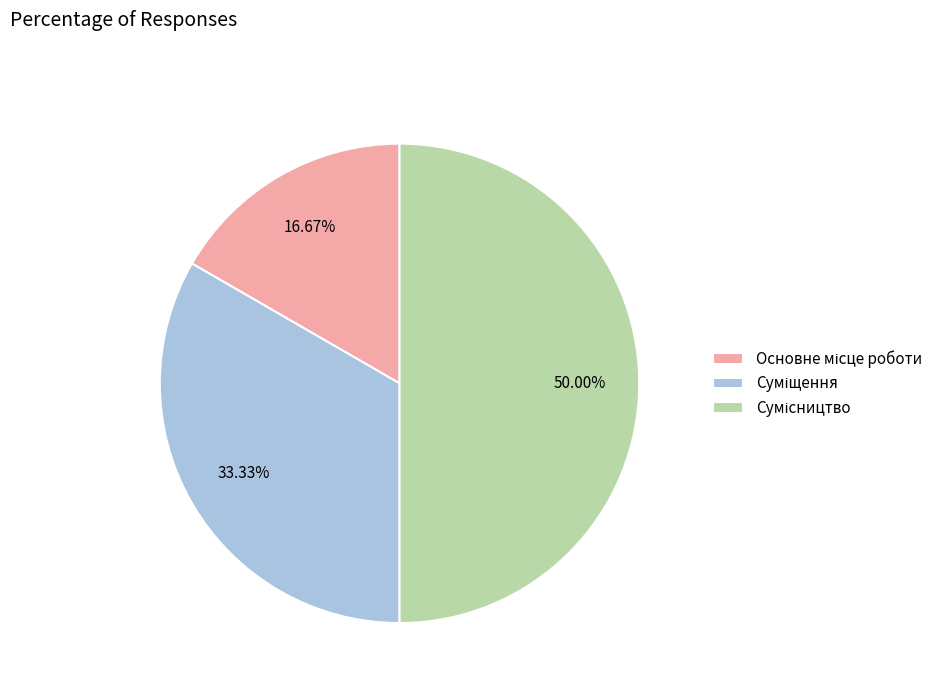

How many segments does this pie chart have?

3